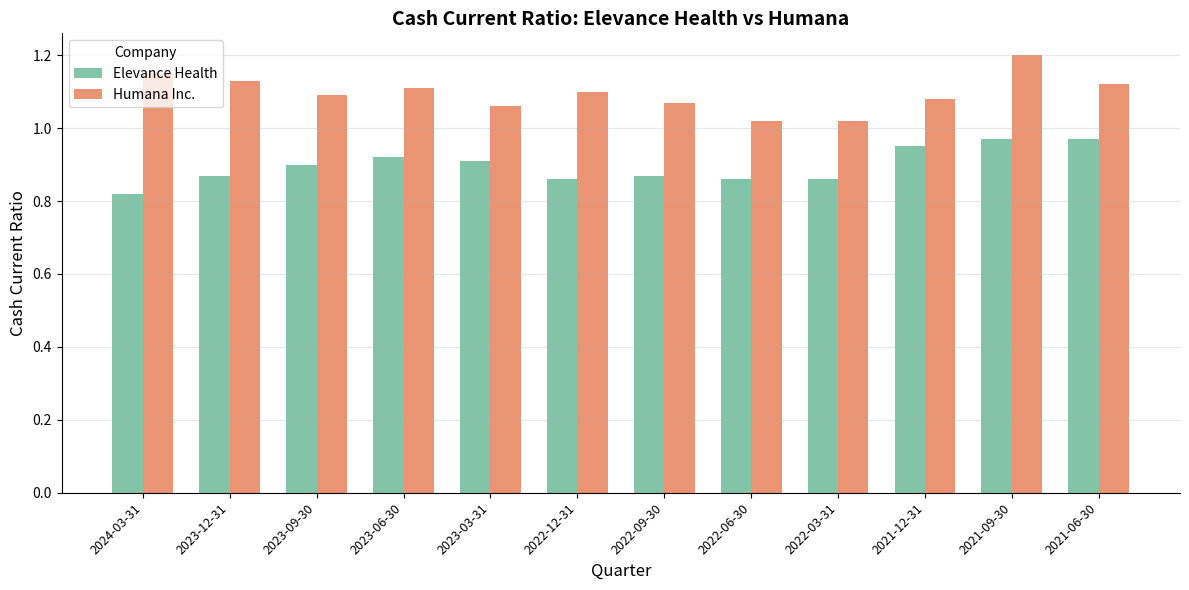

How many data points does each series have?

12